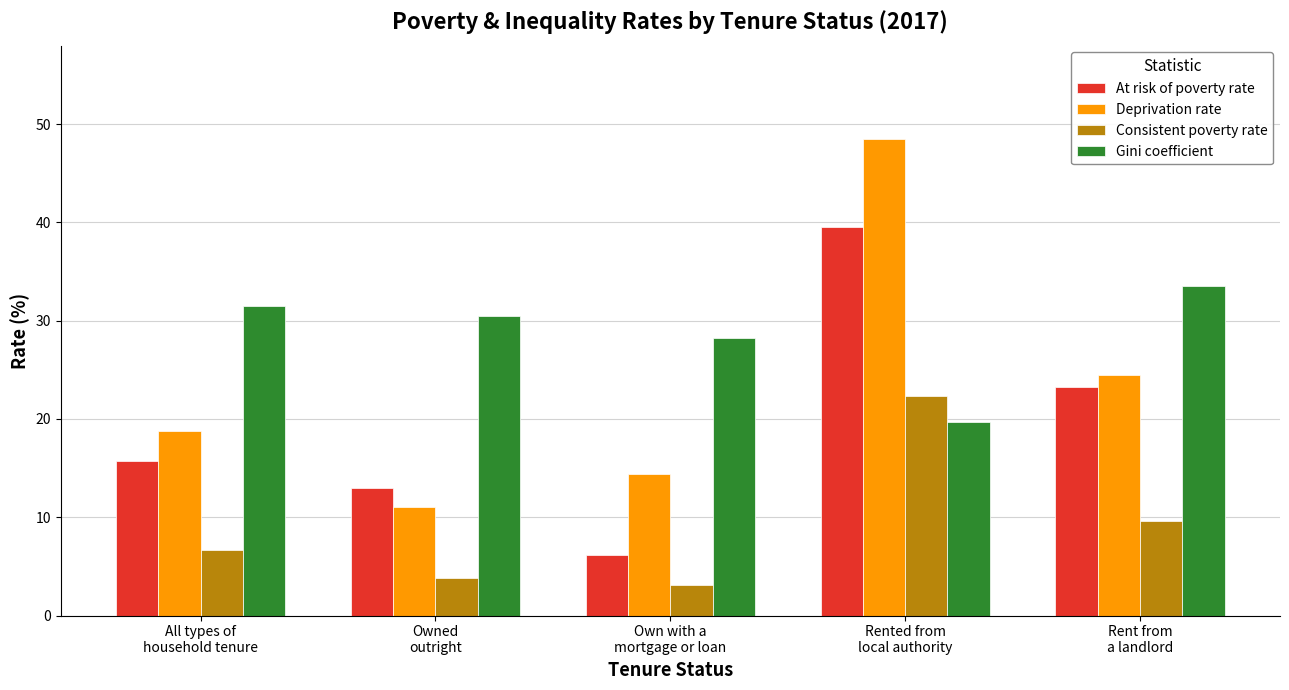

Rank the series by their average value, from highest to lowest.

Gini coefficient, Deprivation rate, At risk of poverty rate, Consistent poverty rate